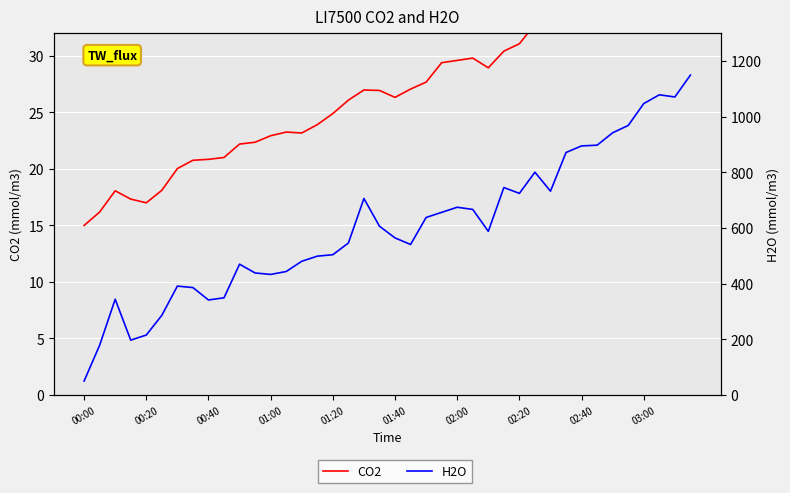

Reading left to right, what are all the values shown in this chart?

CO2: 15.0	16.2	18.1	17.3	17.0	18.1	20.0	20.8	20.9	21.0	22.2	22.4	22.9	23.3	23.2	23.9	24.9	26.1	27.0	26.9	26.3	27.1	27.7	29.4	29.6	29.8	29.0	30.4	31.1	32.8	32.4	33.6	34.1	34.4	35.5	37.1	37.4	39.1	39.0	40.0
H2O: 50.0	178.6	344.0	197.0	215.4	286.3	391.3	386.0	341.4	349.3	470.0	438.5	433.3	443.8	480.5	498.9	504.2	546.2	706.3	606.6	564.6	540.9	638.1	656.4	674.8	666.9	588.2	745.7	724.7	800.8	732.6	871.7	895.3	898.0	942.6	968.9	1047.6	1079.1	1071.2	1150.0